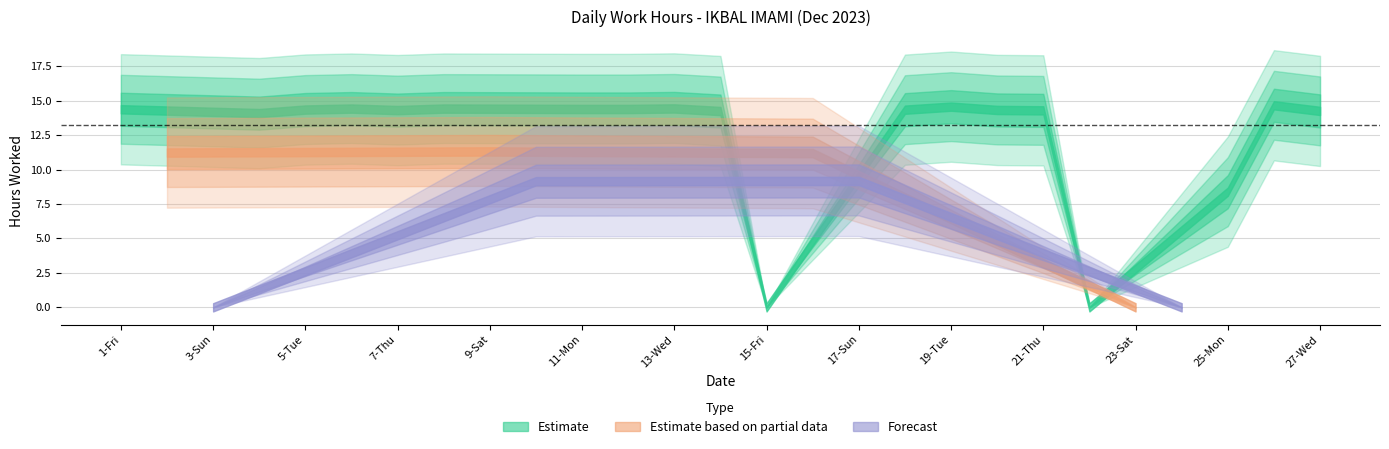

What is the label of the 3rd point from the right?

25-Mon